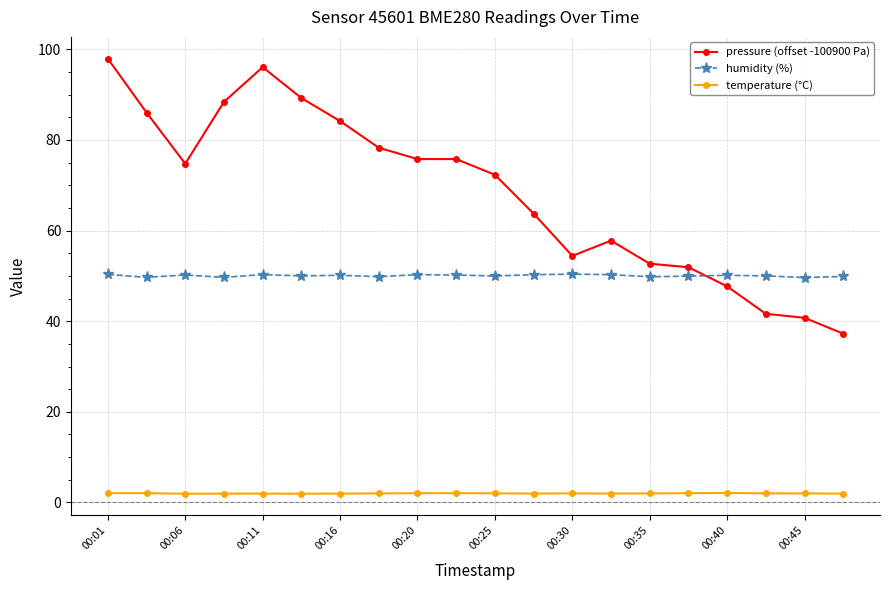

List the series in order of their overall mean, highest first.

pressure (offset -100900 Pa), humidity (%), temperature (°C)